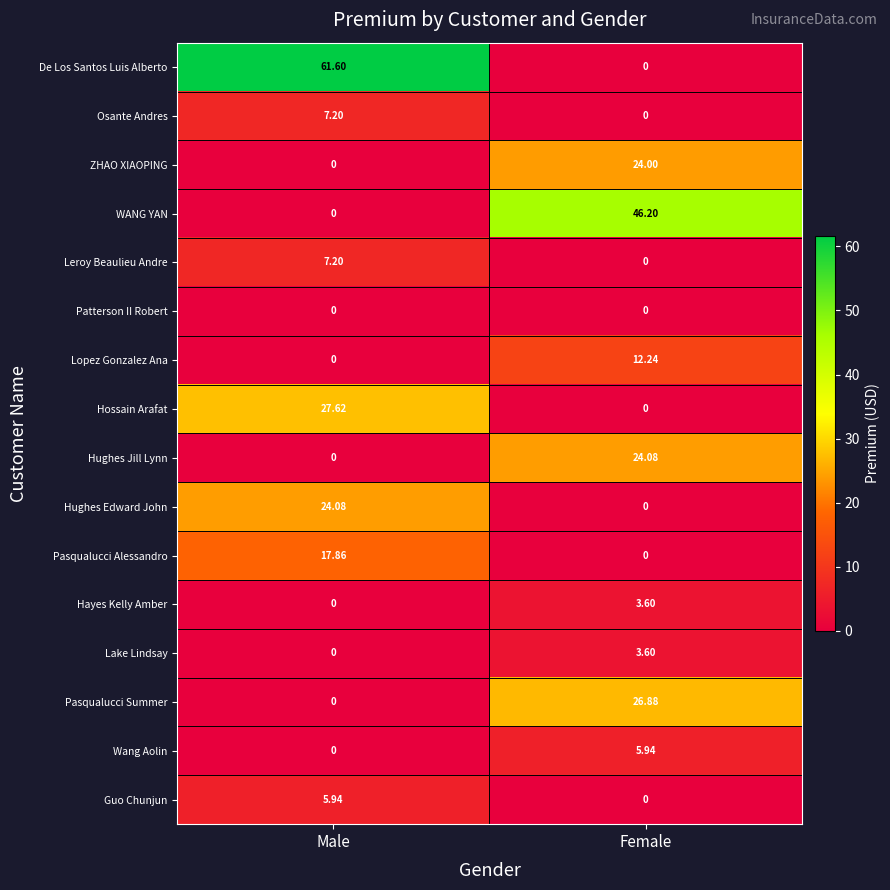

Which series has the largest range (max minus min)?

De Los Santos Luis Alberto